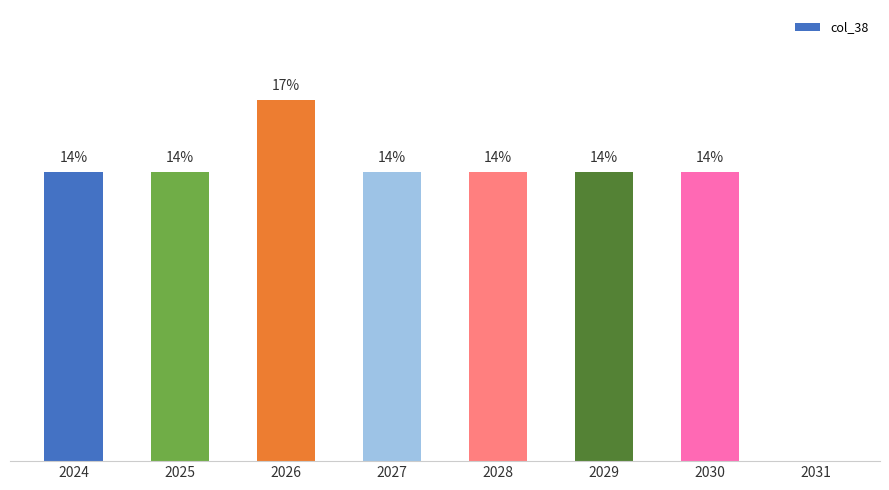

Are the bars horizontal?

No